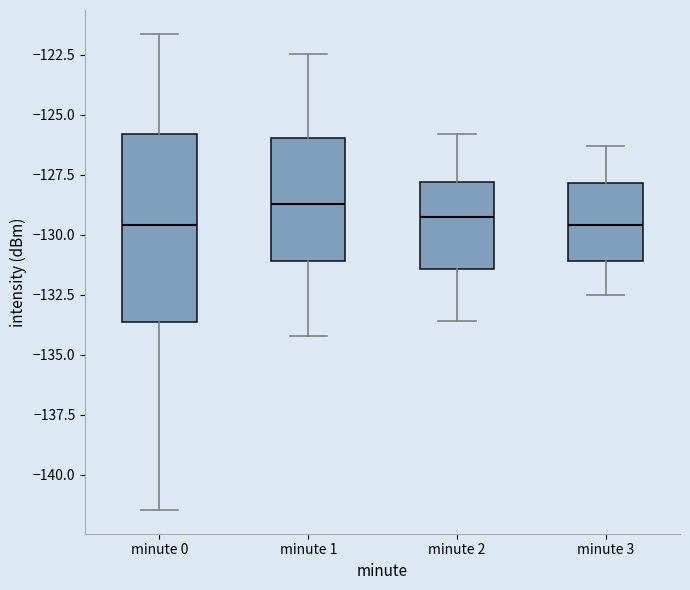

Comparing the boxes themselves (not the whiskers), which one is the tallest?

minute 0